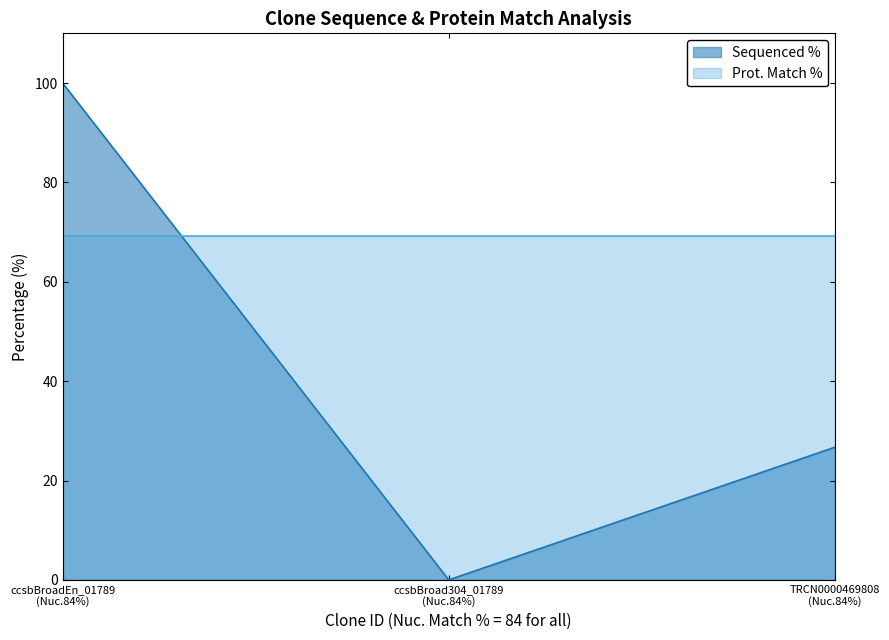

Which series has the largest range (max minus min)?

Sequenced %